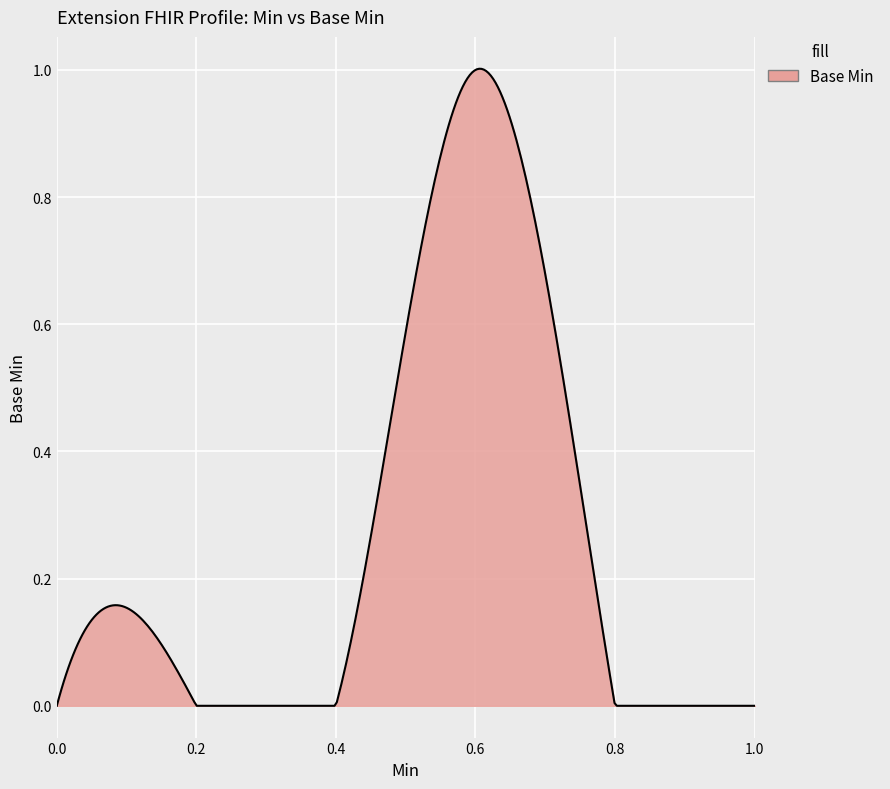

How many lines are shown in the chart?

1